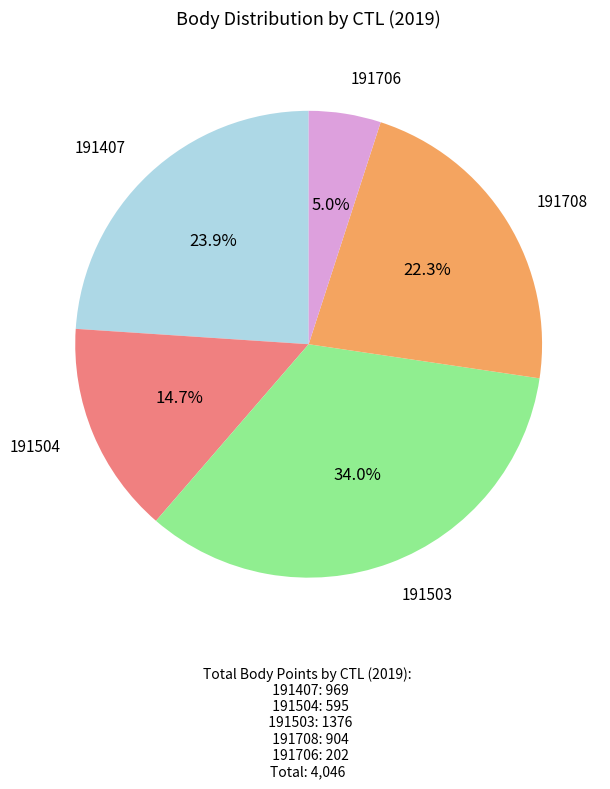

To the nearest percent, what is the average slice percentage?

20%